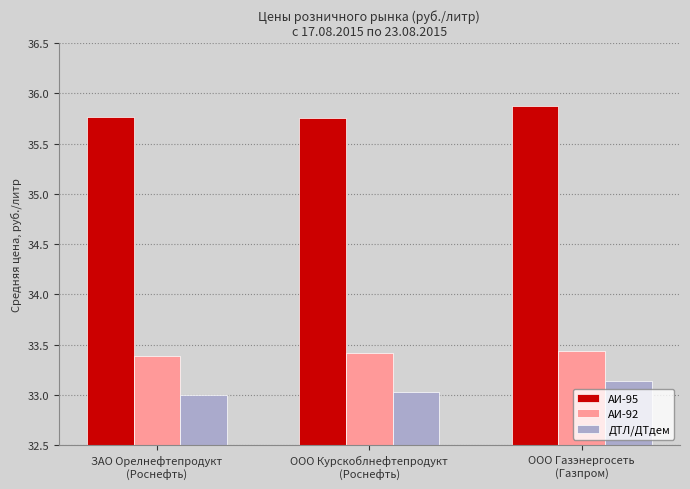

What is the greatest value displayed?

35.9